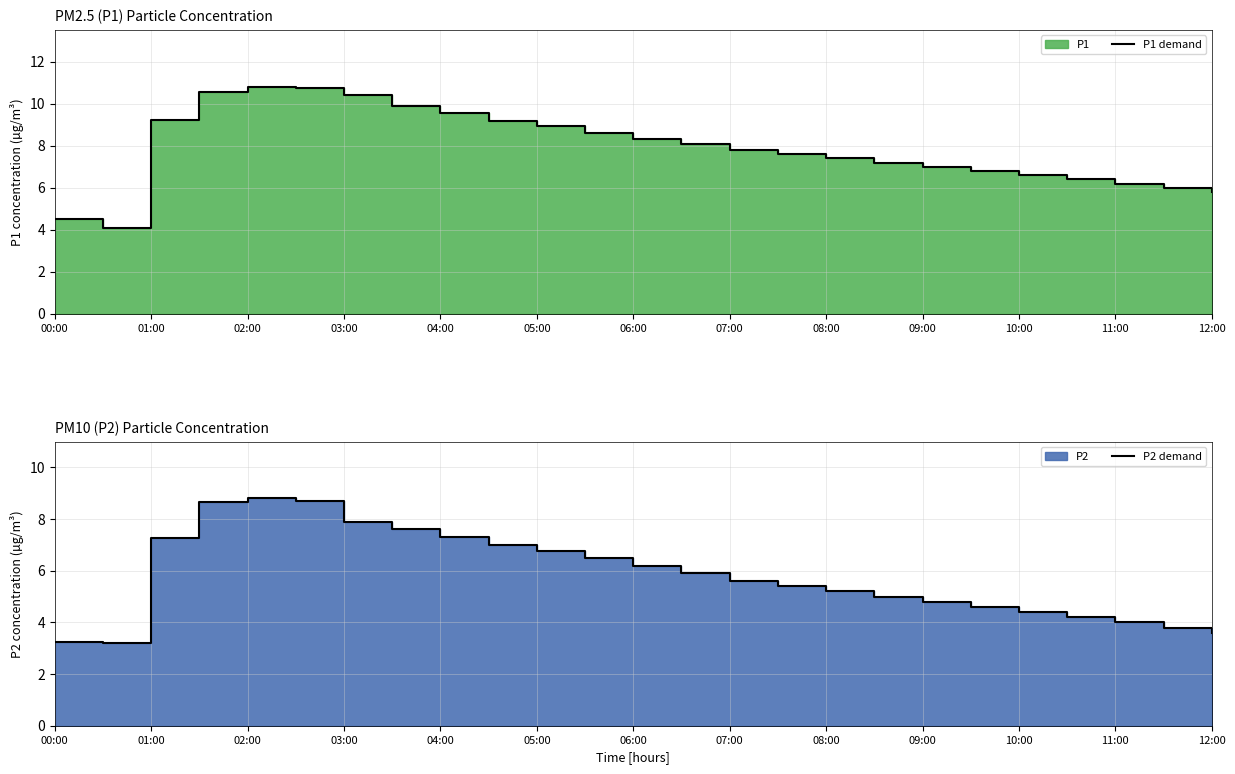

Which has a higher value, 16 or 17?

16